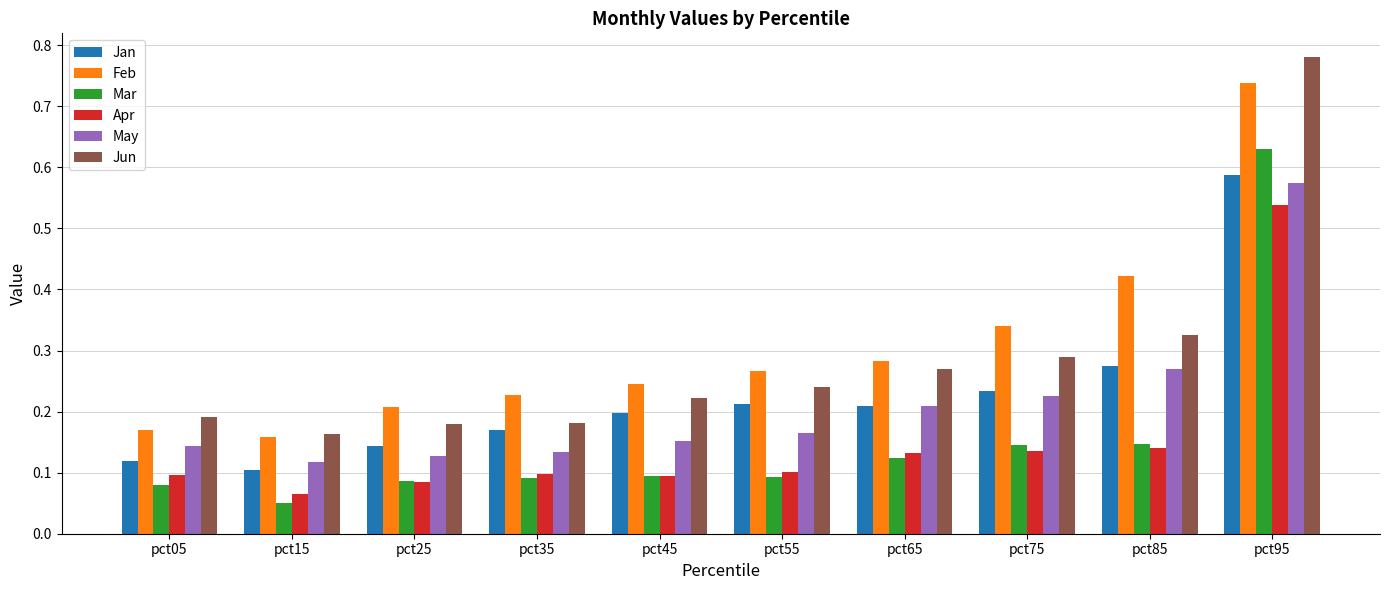

Is it true that Mar equals 0.1 at pct65?

True